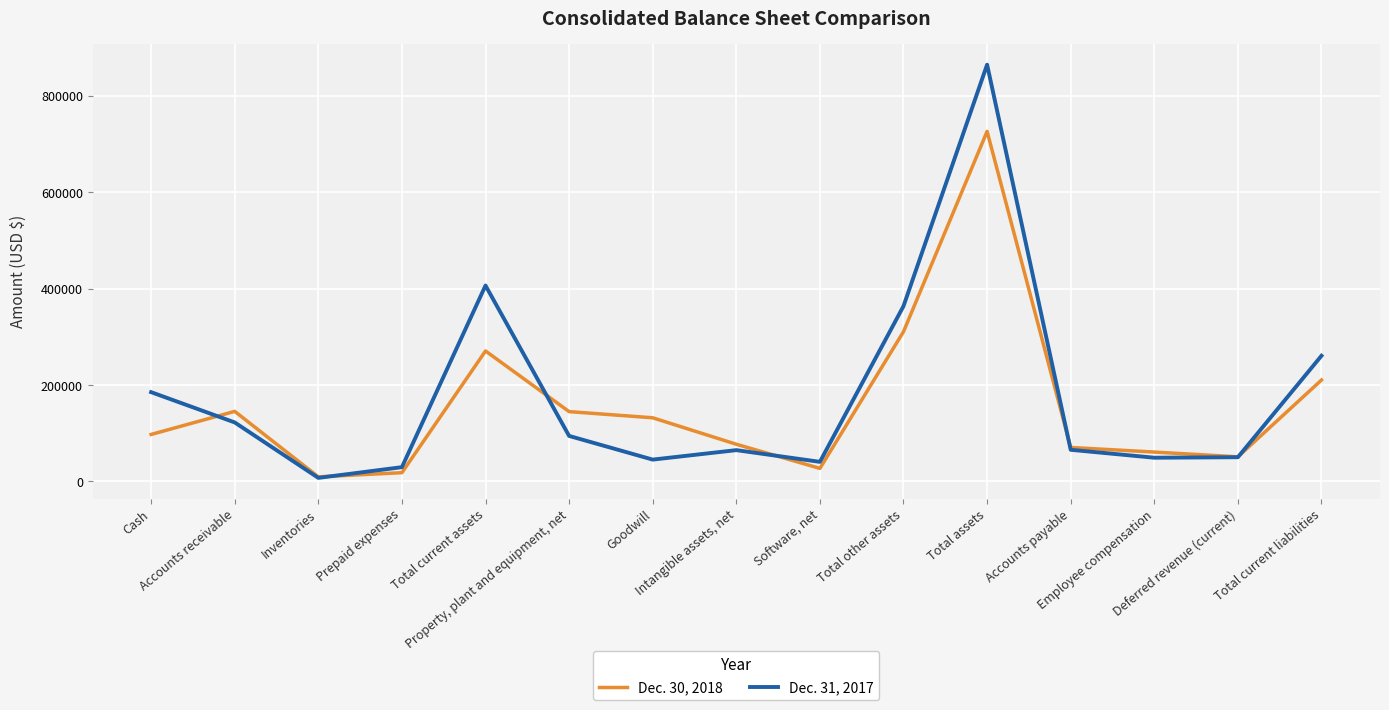

At which category does Dec. 30, 2018 reach its first local valley?

Inventories